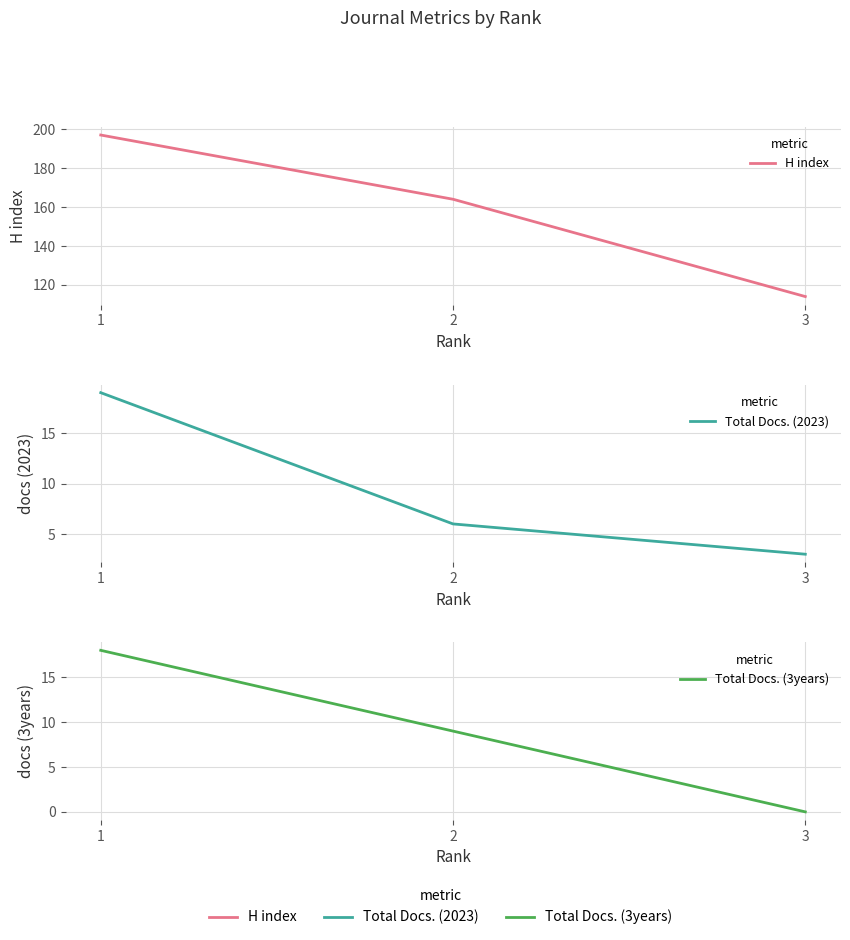

What is the total value across all series at 3?

117